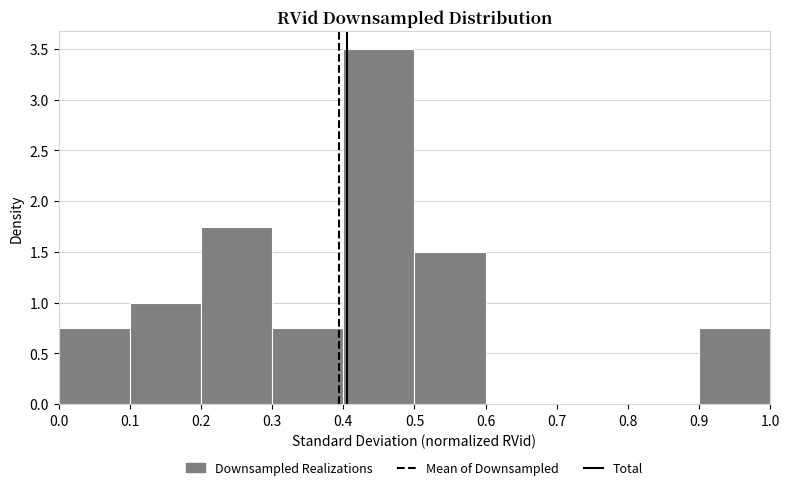

What is the height of the bar covering 0.5 to 0.6 on the x-axis? The values are not printed on the chart, so give them approximately, as read against the axis.

1.50